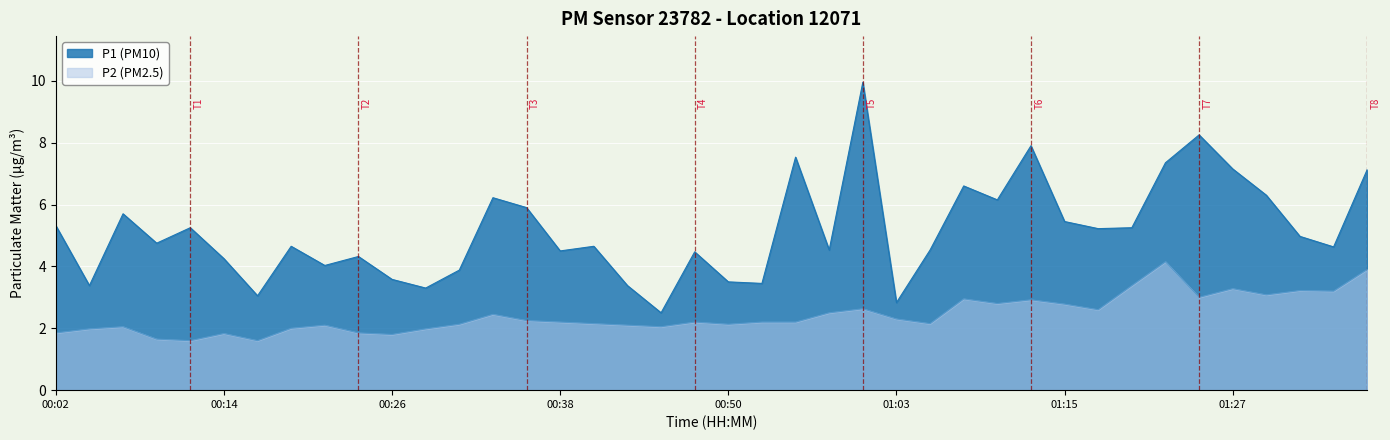

What are all the series names shown in the legend?

P1 (PM10), P2 (PM2.5)